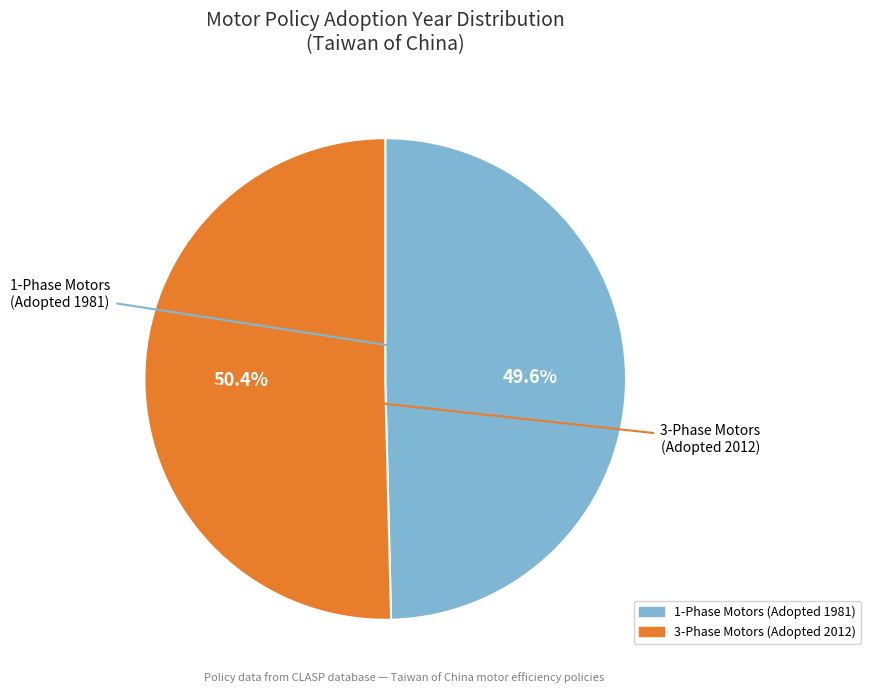

To the nearest percent, what is the average slice percentage?

50%